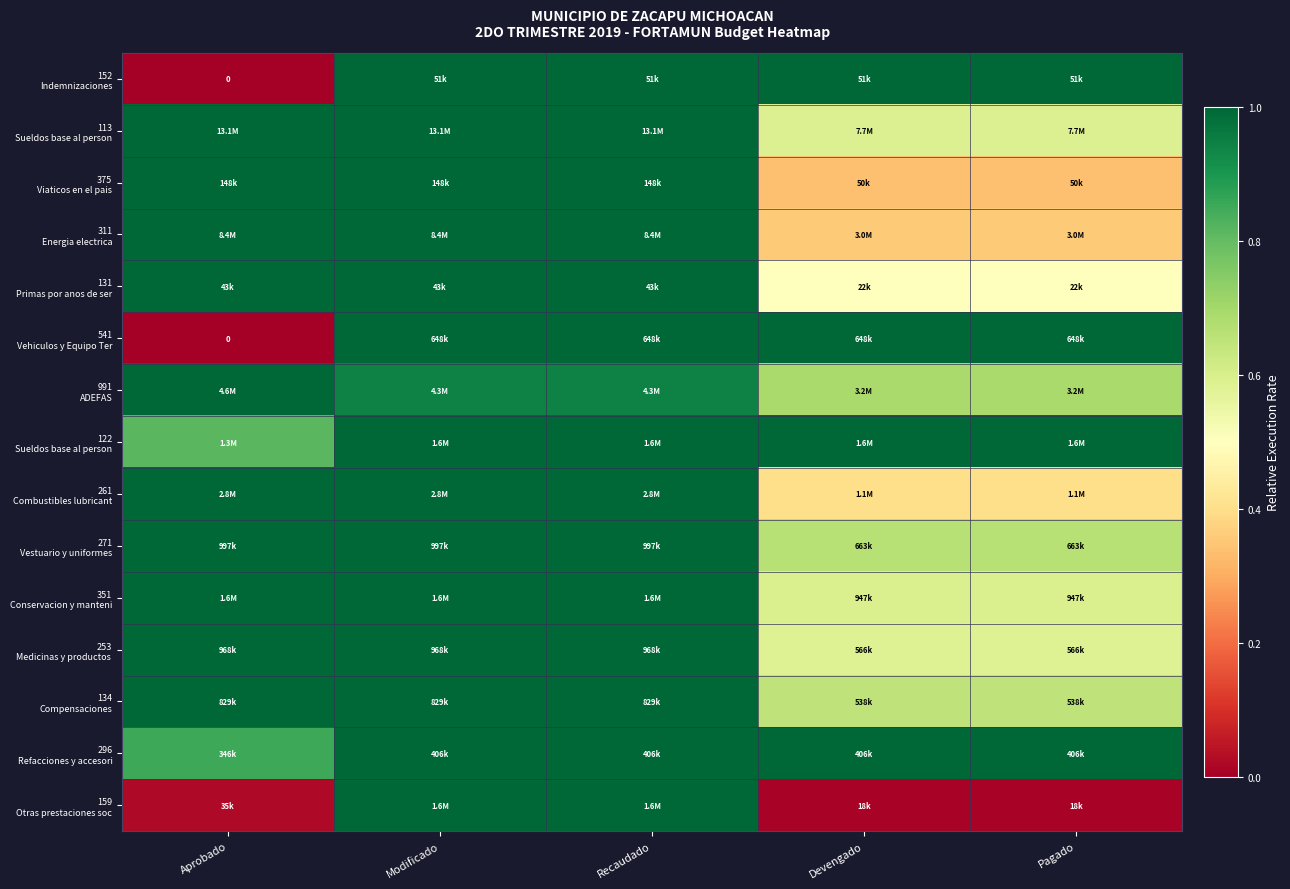

What is the lowest value of the 351 Conservacion y manteni series?

0.6